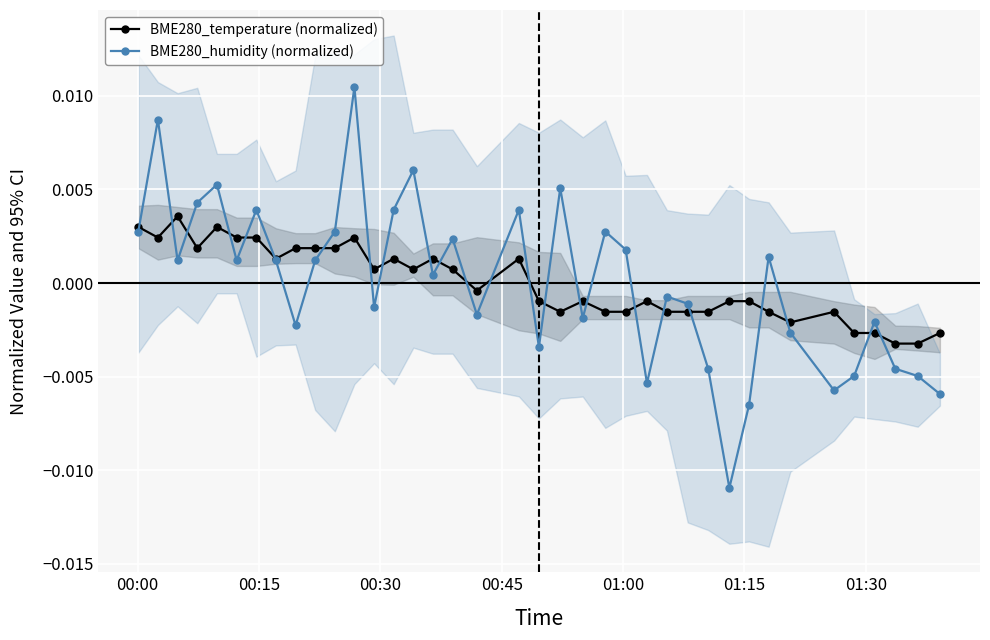

Reading left to right, what are all the values shown in this chart?

BME280_temperature (normalized): 0.0	0.0	0.0	0.0	0.0	0.0	0.0	0.0	0.0	0.0	0.0	0.0	0.0	0.0	0.0	0.0	0.0	-0.0	0.0	-0.0	-0.0	-0.0	-0.0	-0.0	-0.0	-0.0	-0.0	-0.0	-0.0	-0.0	-0.0	-0.0	-0.0	-0.0	-0.0	-0.0	-0.0	-0.0
BME280_humidity (normalized): 0.0	0.0	0.0	0.0	0.0	0.0	0.0	0.0	-0.0	0.0	0.0	0.0	-0.0	0.0	0.0	0.0	0.0	-0.0	0.0	-0.0	0.0	-0.0	0.0	0.0	-0.0	-0.0	-0.0	-0.0	-0.0	-0.0	0.0	-0.0	-0.0	-0.0	-0.0	-0.0	-0.0	-0.0